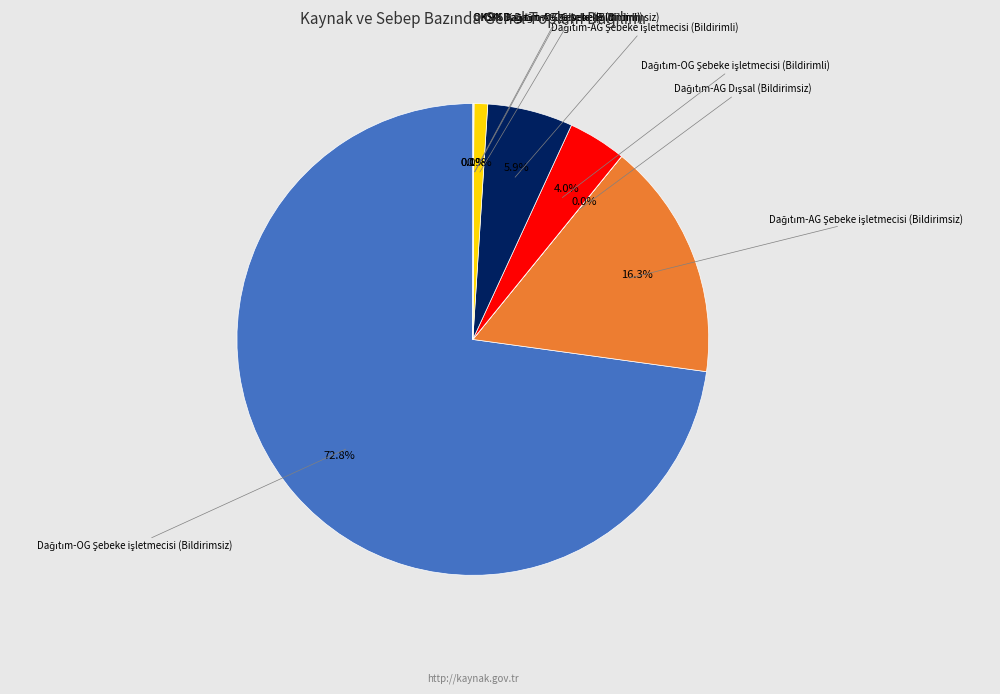

Does any single category account for the majority?

Yes